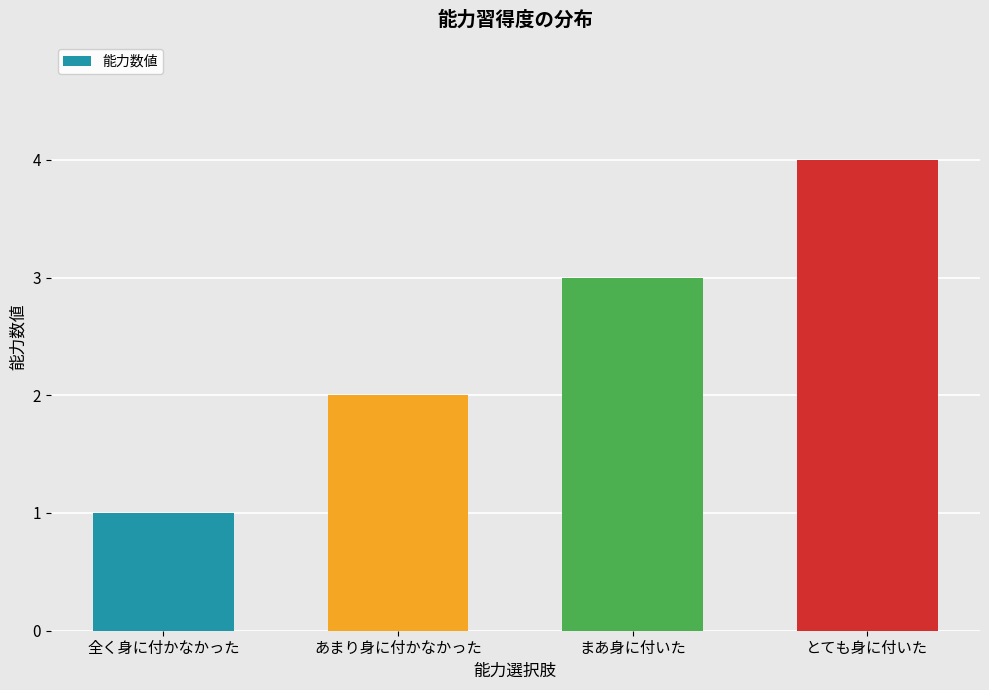

What value does the data have at まあ身に付いた?

3